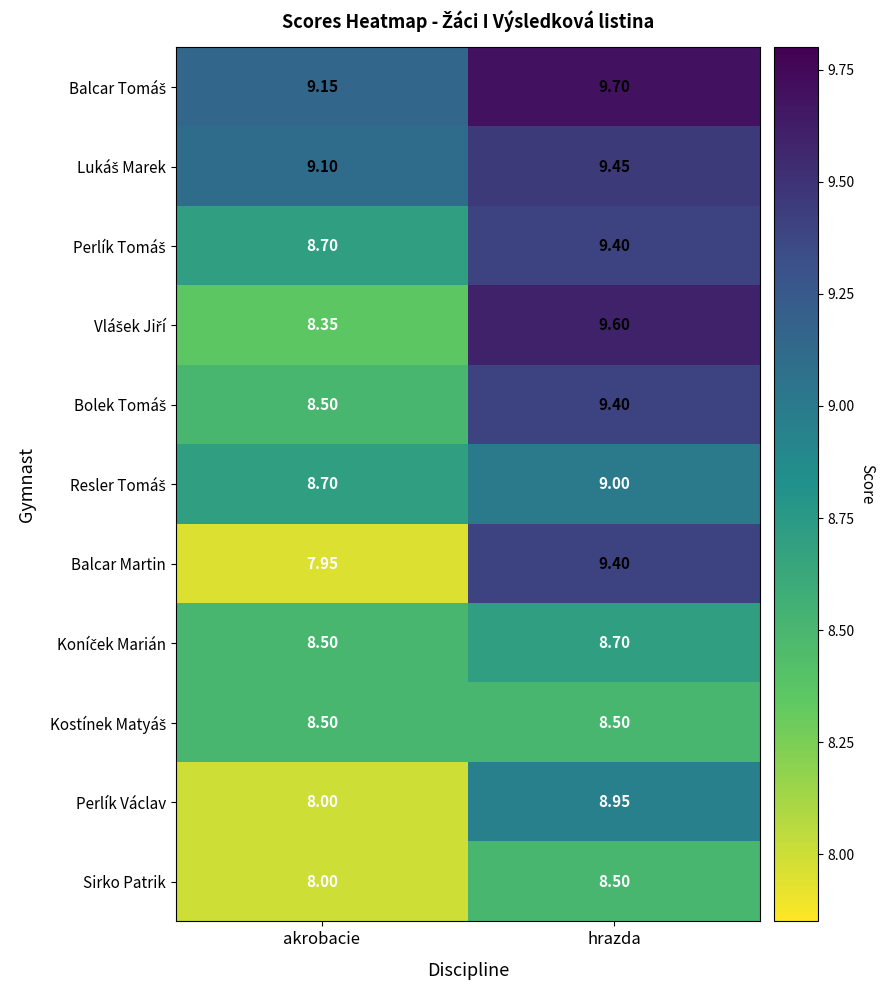

At which label is Sirko Patrik closest to 8?

akrobacie